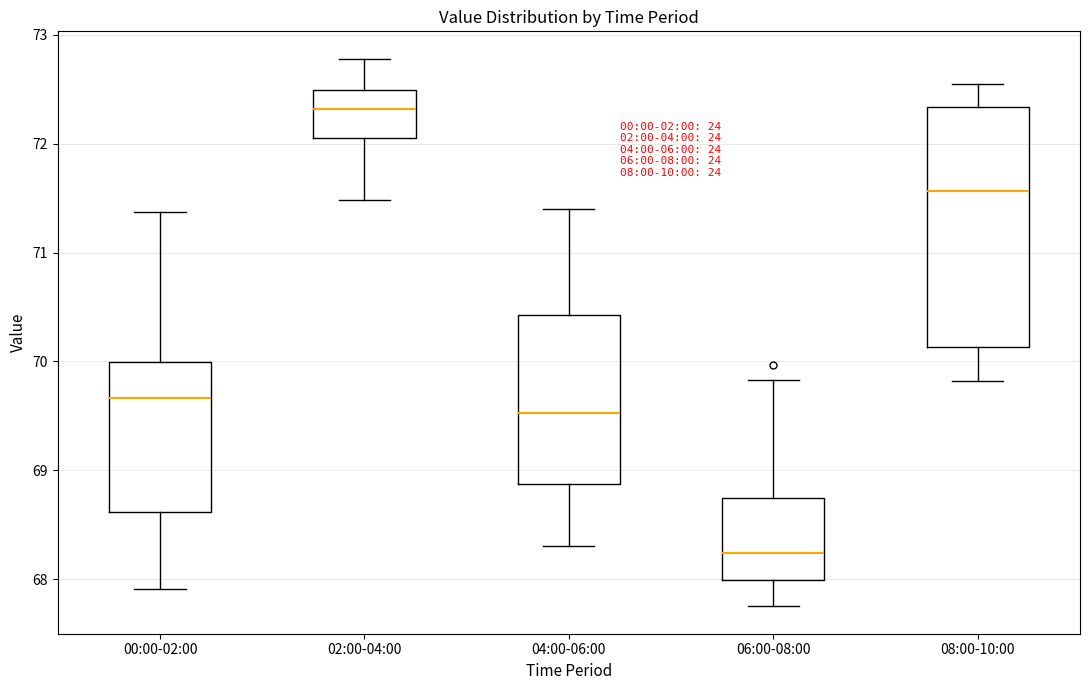

Reading left to right, transcribe this box plot: for each box, give where its median line is, the range the box spans, and where its two whiskers end, as read against the y-axis. The values are not printed on the chart, so give them approximately, as read against the axis.

00:00-02:00: median 69.7, box 68.6 to 70.0, whiskers 67.9 to 71.4
02:00-04:00: median 72.3, box 72.1 to 72.5, whiskers 71.5 to 72.8
04:00-06:00: median 69.5, box 68.9 to 70.4, whiskers 68.3 to 71.4
06:00-08:00: median 68.2, box 68.0 to 68.7, whiskers 67.8 to 69.8
08:00-10:00: median 71.6, box 70.1 to 72.3, whiskers 69.8 to 72.6